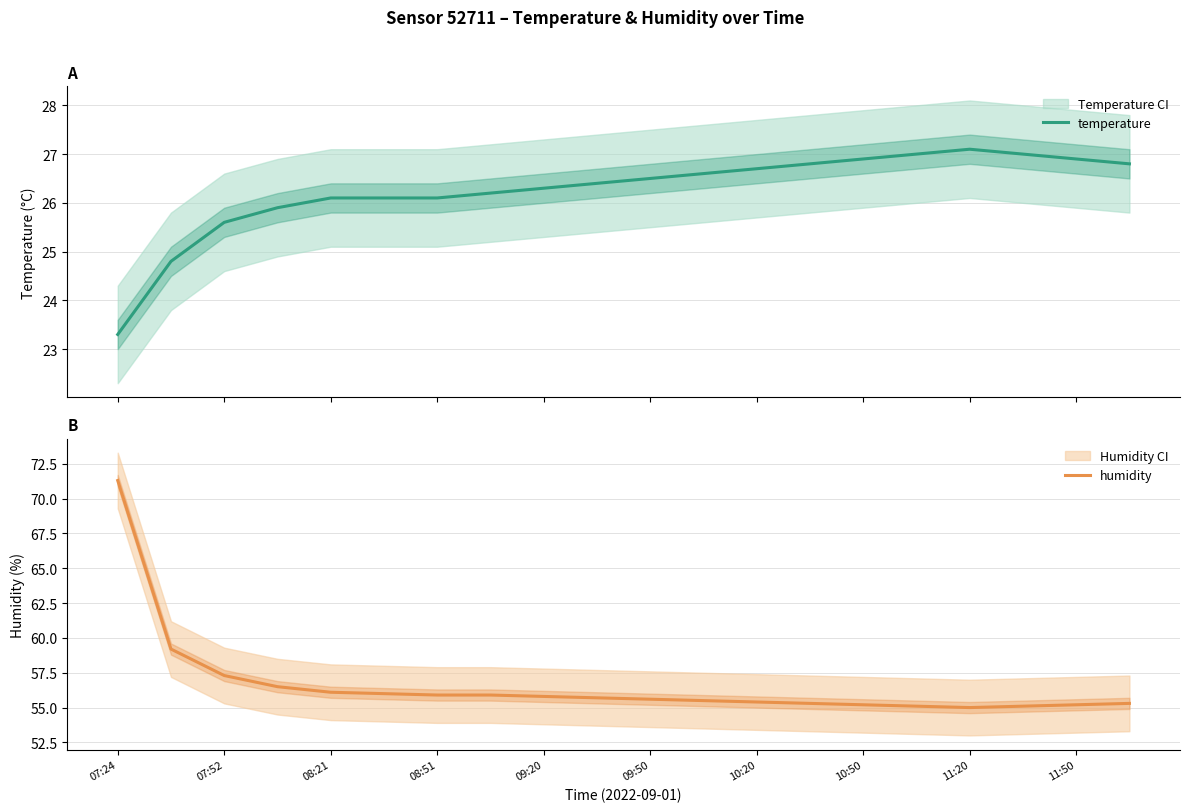

The humidity series shows 55.6 at 09:50. True or false?

True